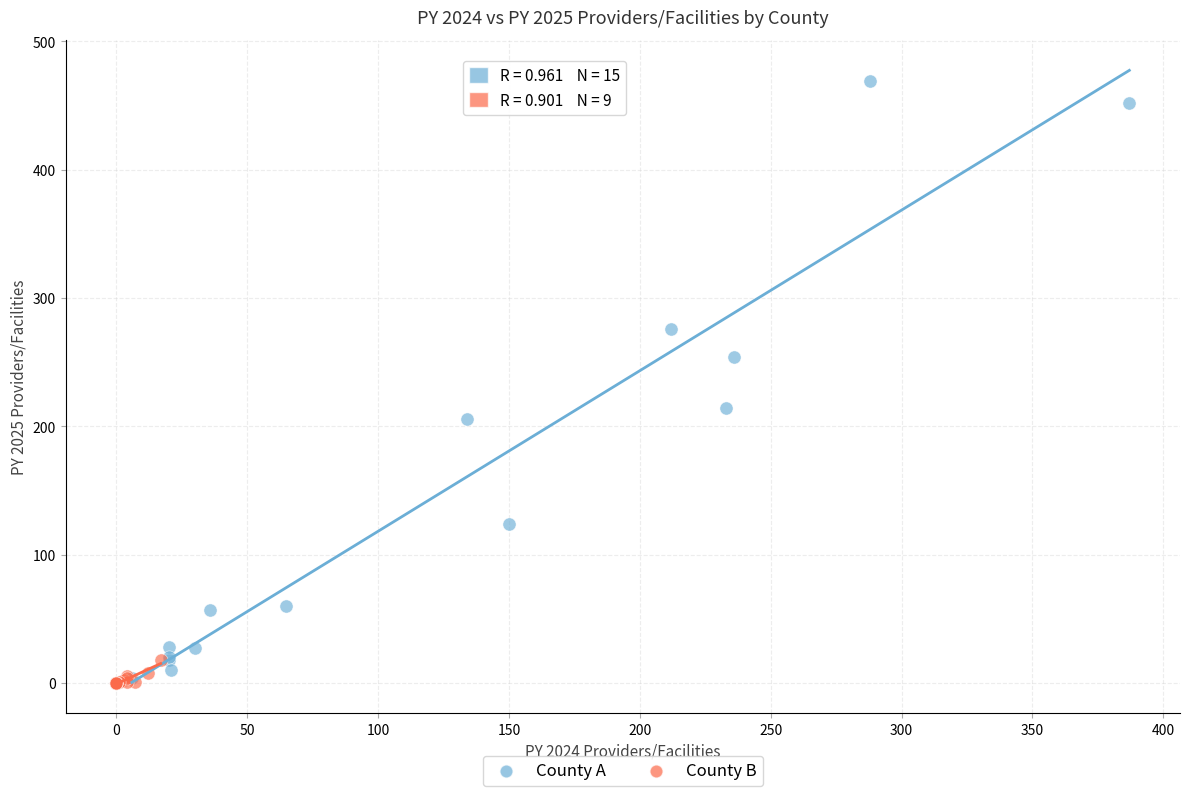

Which series contains the highest Y value?

County A